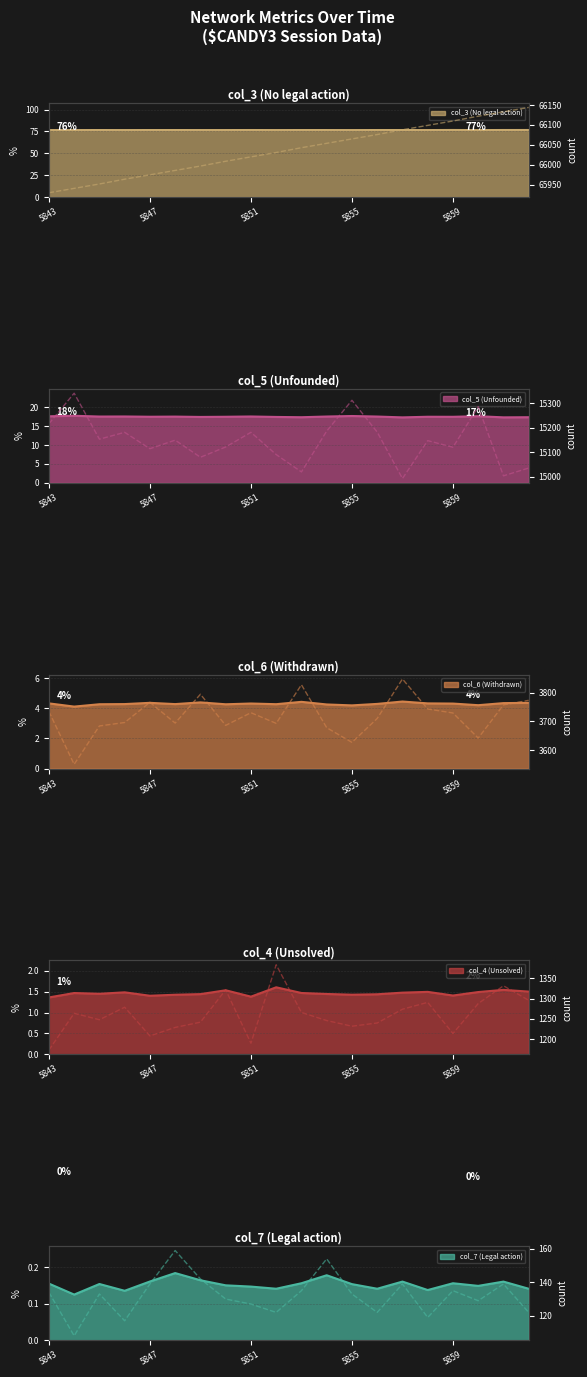

What is the sum of the col_5 values at 5851 and 5858?

30330